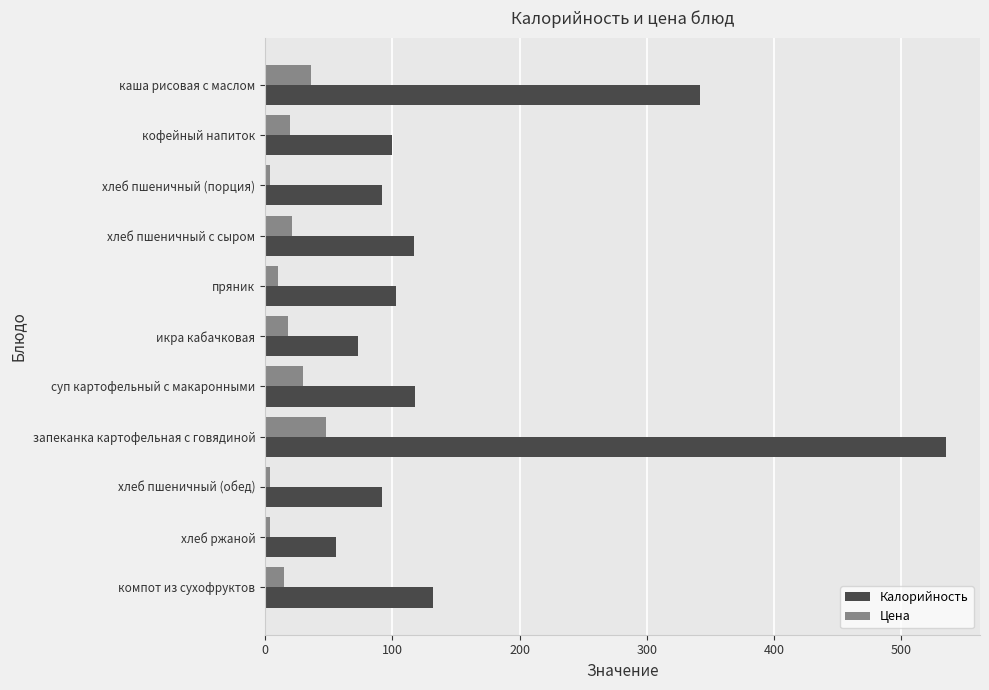

Which series has the largest total across all categories?

Калорийность